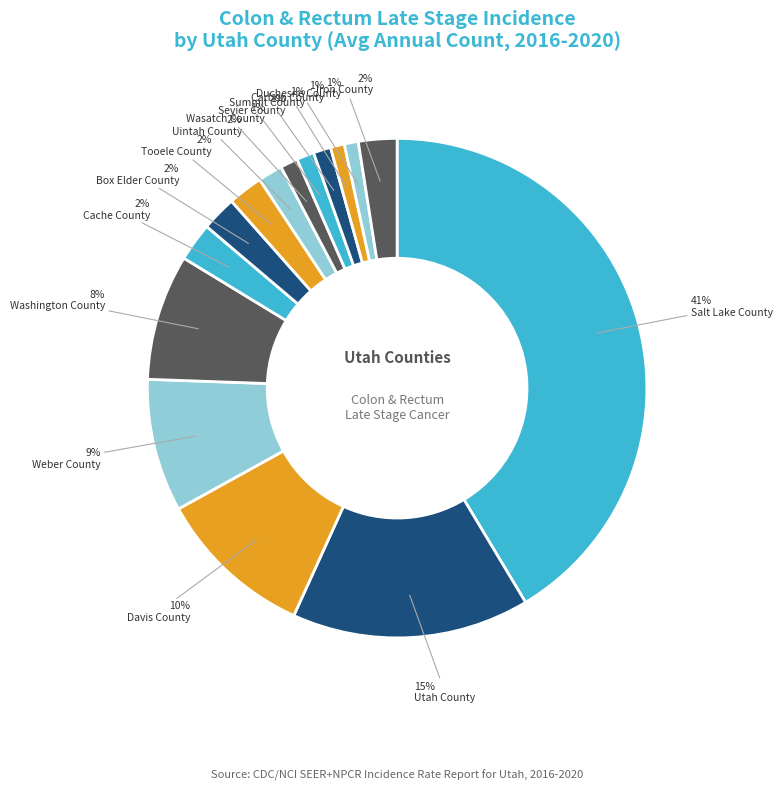

Do Cache County and Washington County together represent more than half of the pie?

No